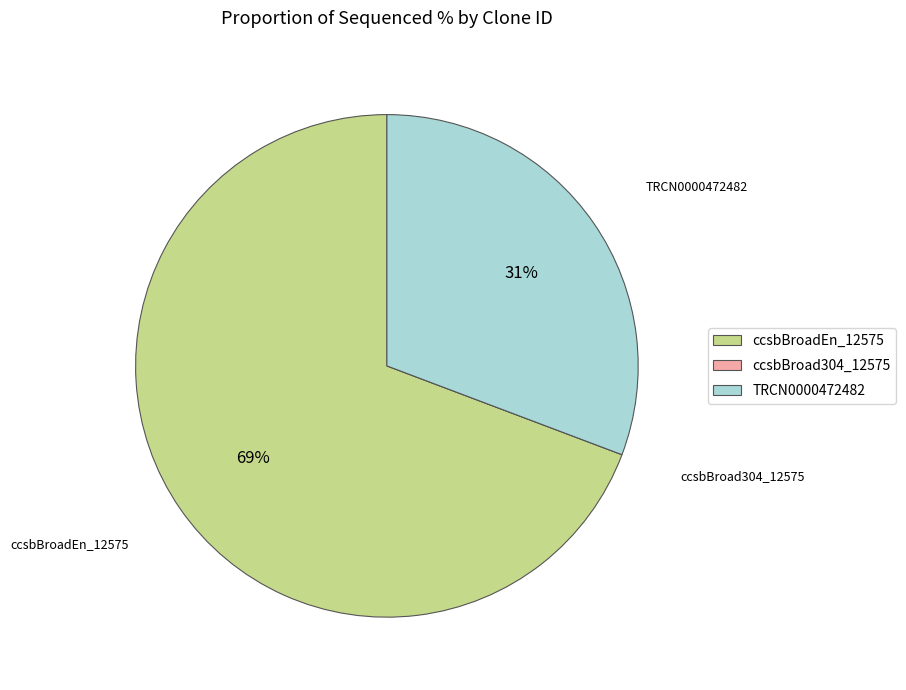

To the nearest percent, what is the average slice percentage?

33%